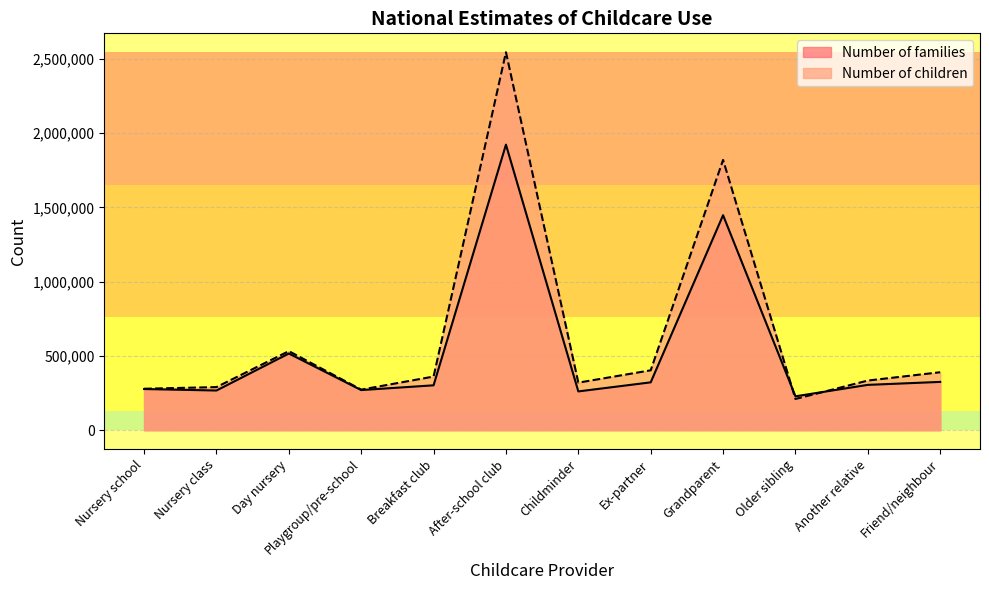

What is the total value across all series at Older sibling?

438000